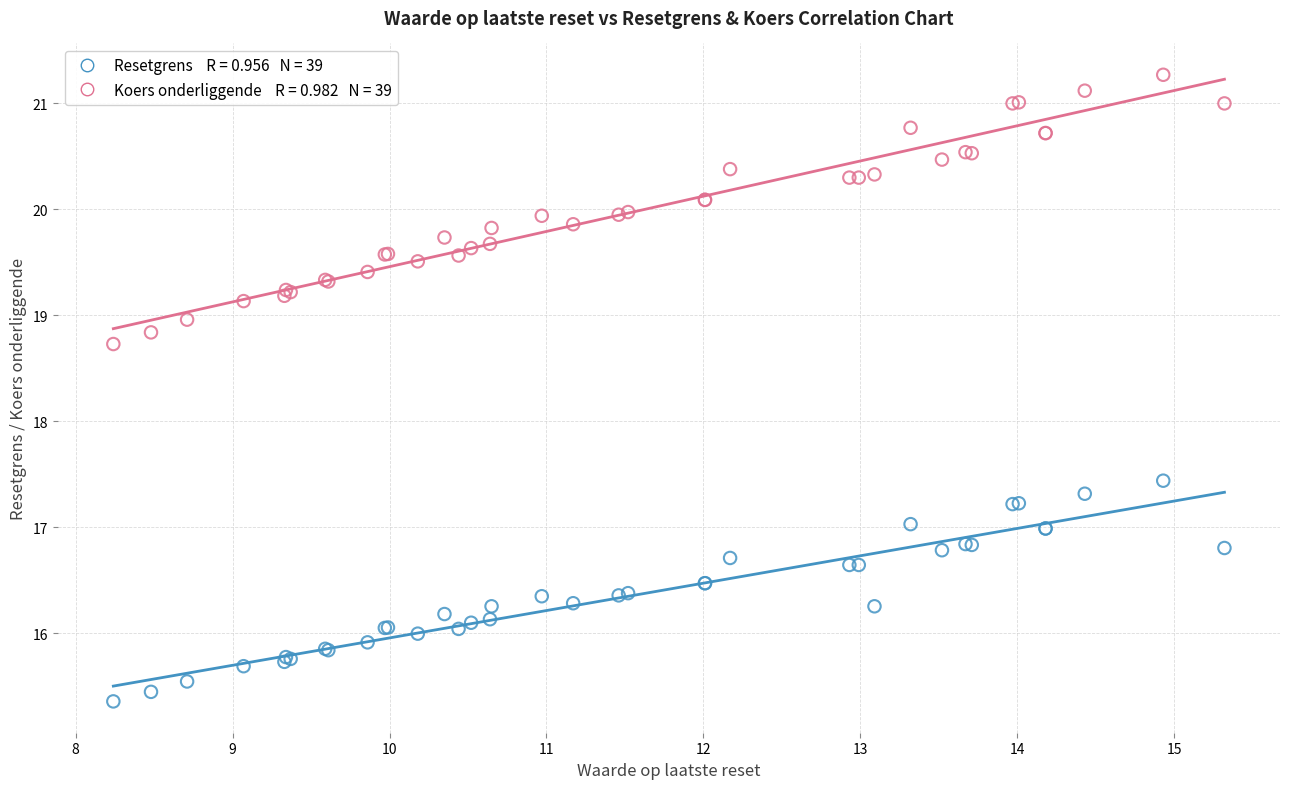

Across all series, what Y value is closest to 18?

17.4